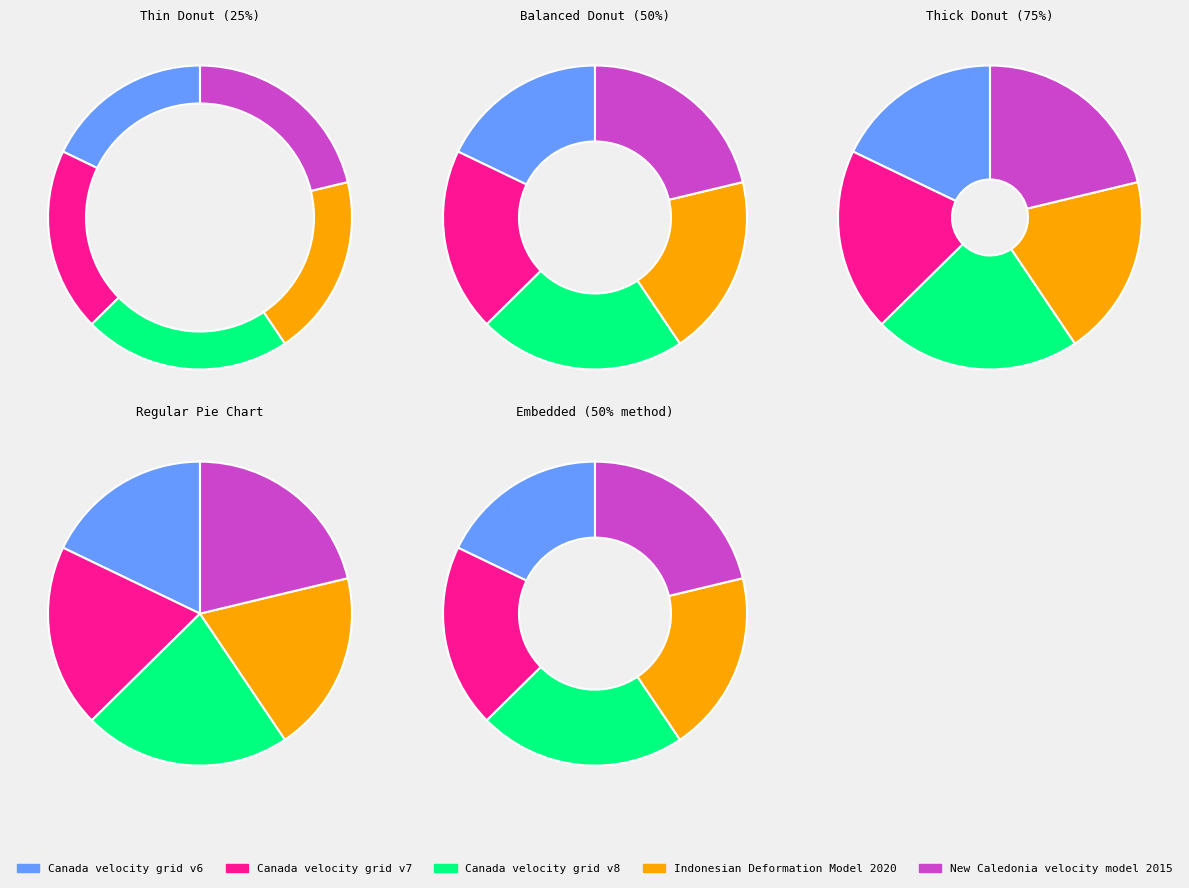

How many segments does this pie chart have?

5